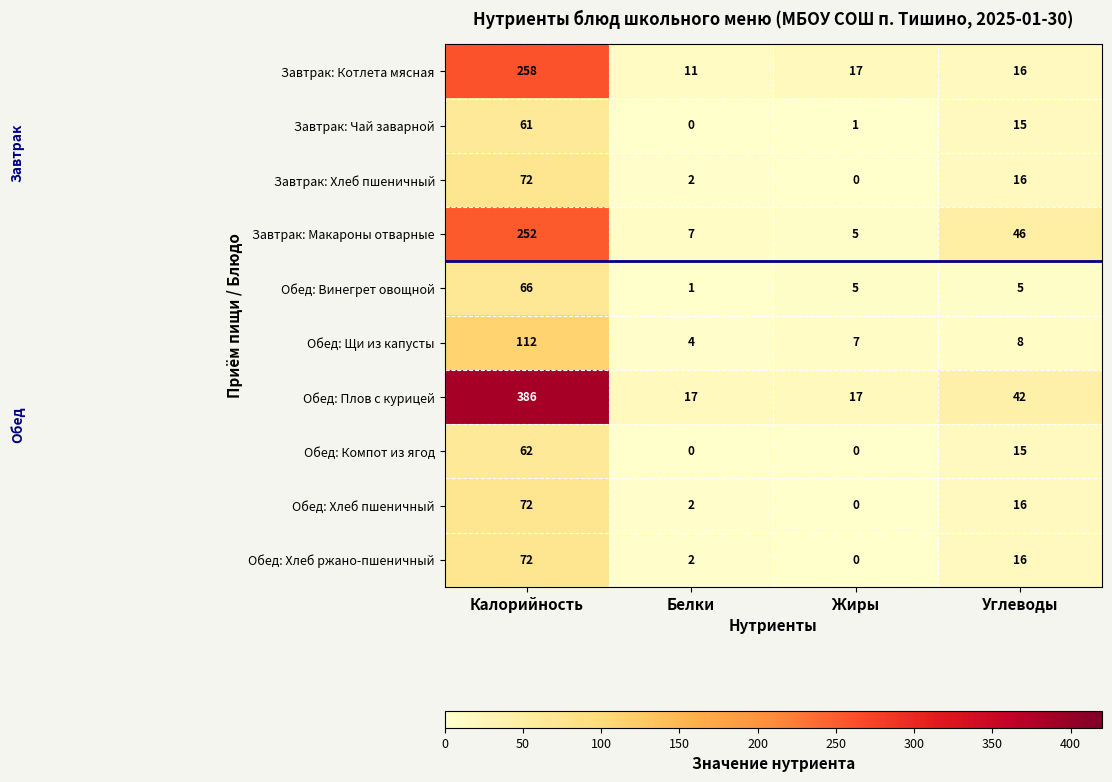

Where is Завтрак: Котлета мясная nearest to the value 134?

Жиры